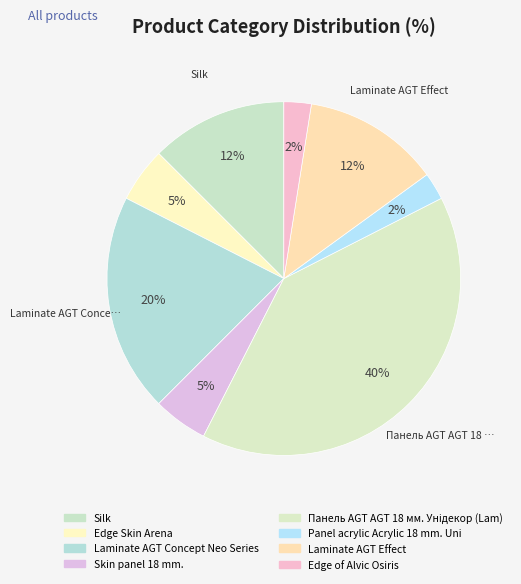

To the nearest percent, what is the difference between the Laminate AGT Concept Neo Series and Skin panel 18 mm. slice percentages?

15%